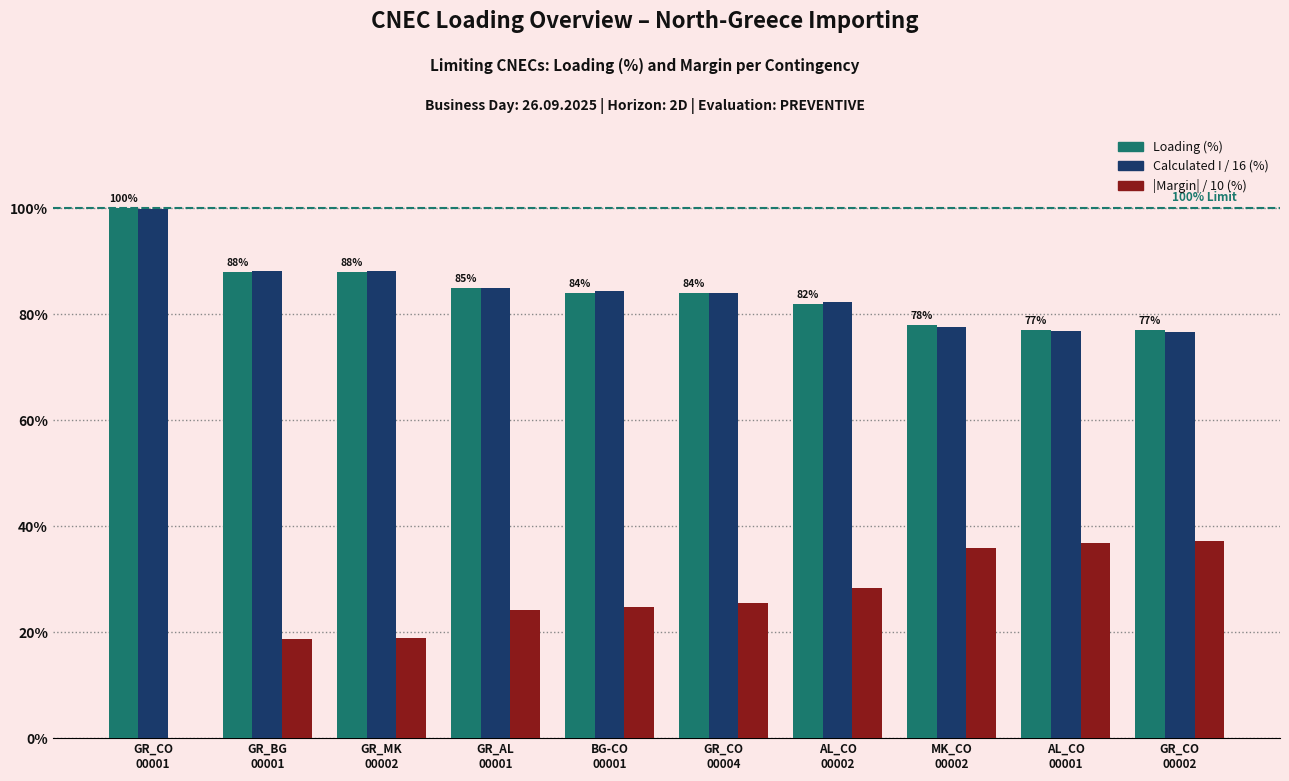

How many groups of bars are there?

10